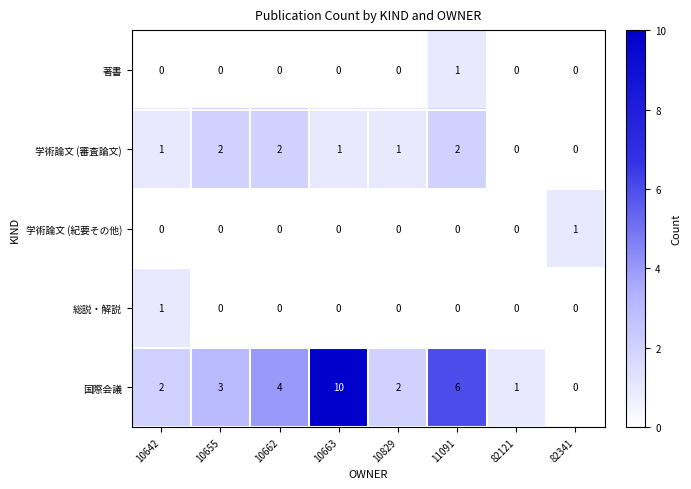

Which series changed the most between 10663 and 10829?

国際会議